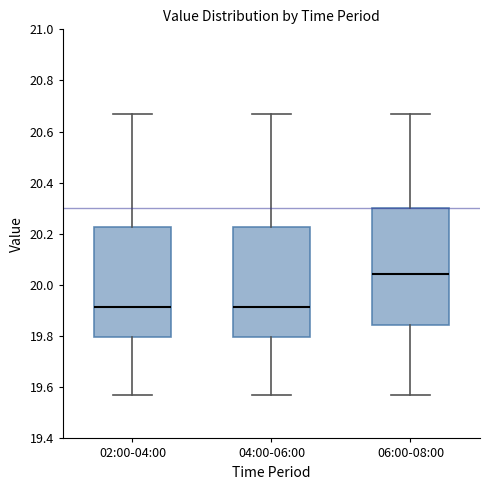

Reading left to right, transcribe this box plot: for each box, give where its median line is, the range the box spans, and where its two whiskers end, as read against the y-axis. The values are not printed on the chart, so give them approximately, as read against the axis.

02:00-04:00: median 19.92, box 19.80 to 20.22, whiskers 19.58 to 20.68
04:00-06:00: median 19.92, box 19.80 to 20.22, whiskers 19.58 to 20.68
06:00-08:00: median 20.04, box 19.84 to 20.30, whiskers 19.58 to 20.68